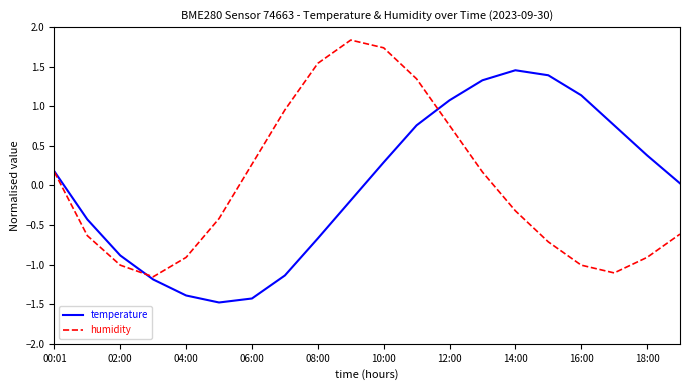

What are all the series names shown in the legend?

temperature, humidity